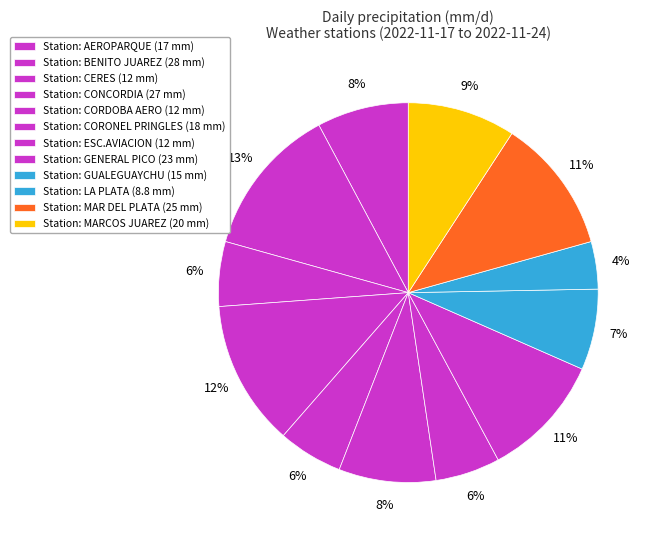

Is there a majority slice in this chart?

No